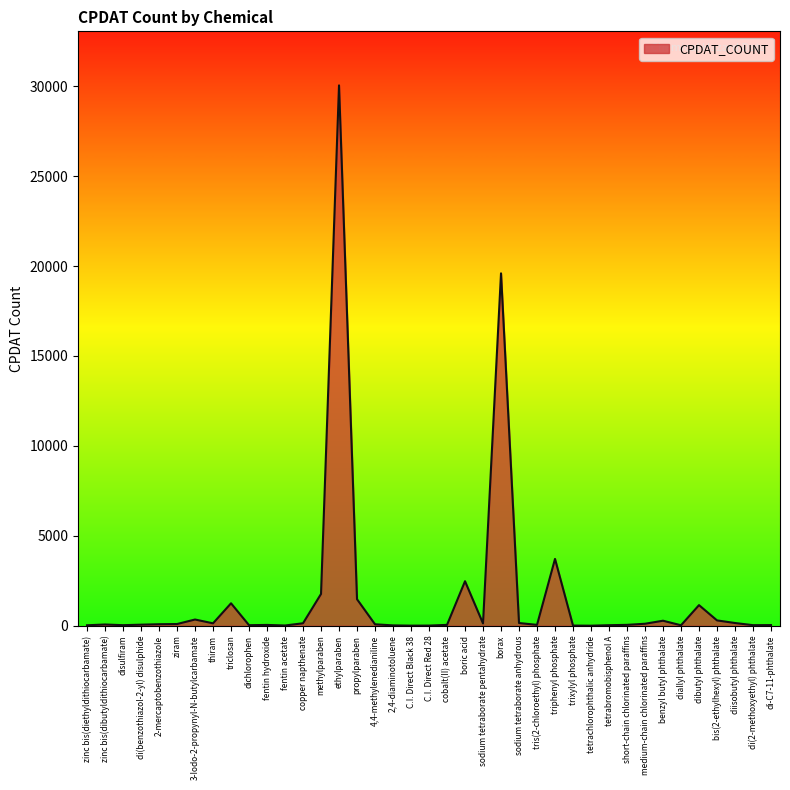

What is the average value?

1644